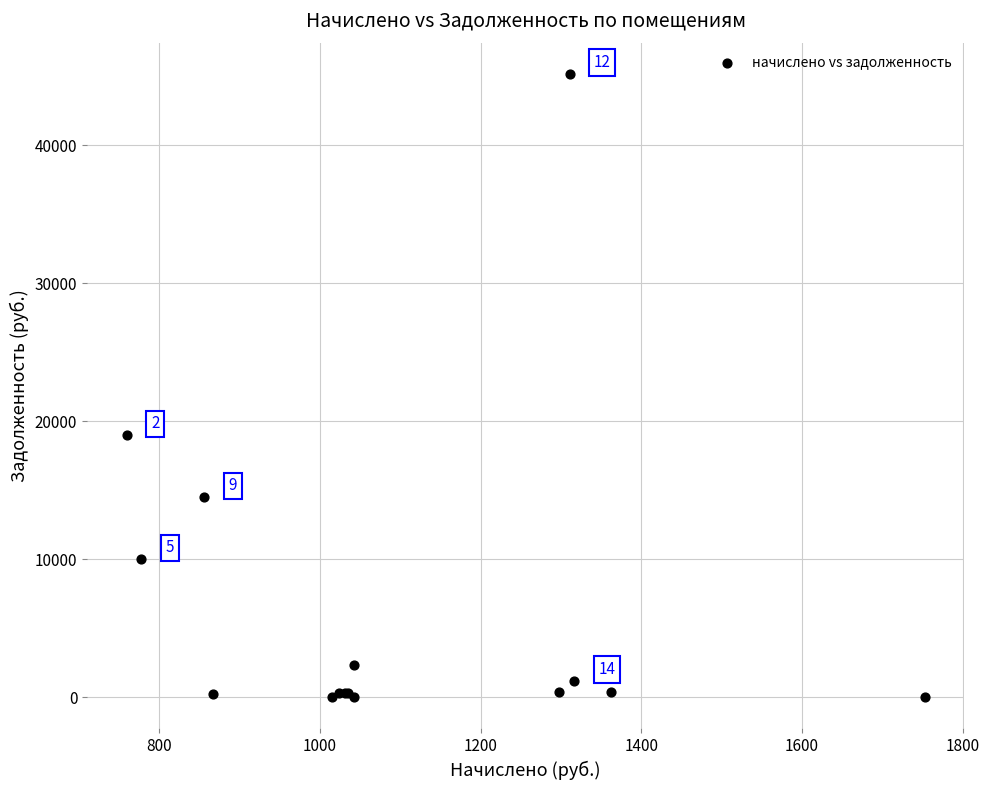

What Y value in the scatter plot is closest to 22579?

18992.8